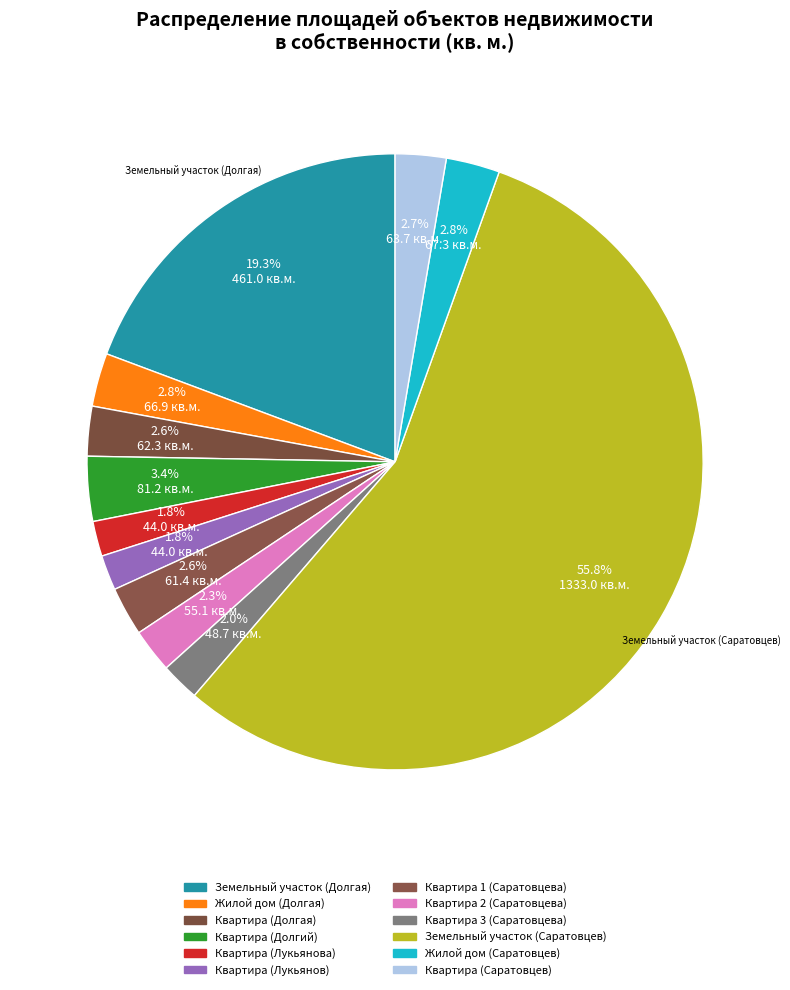

How many slices are in this pie chart?

12